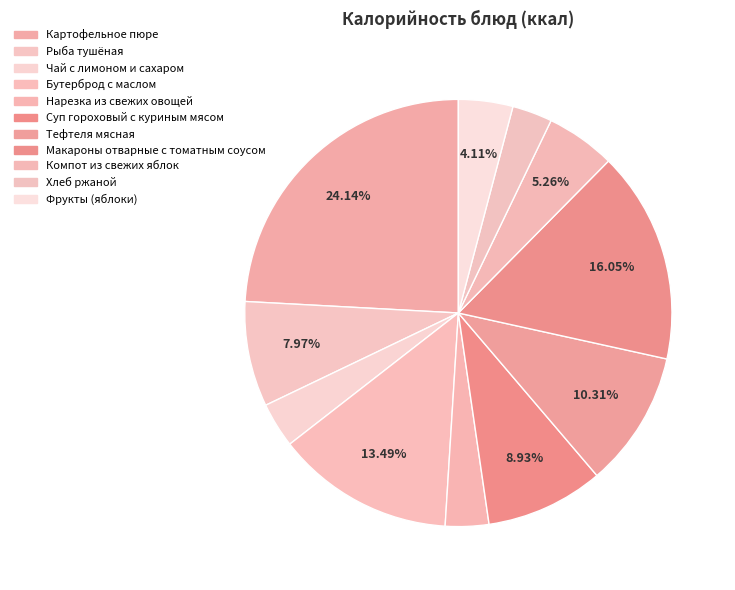

Is there a majority slice in this chart?

No